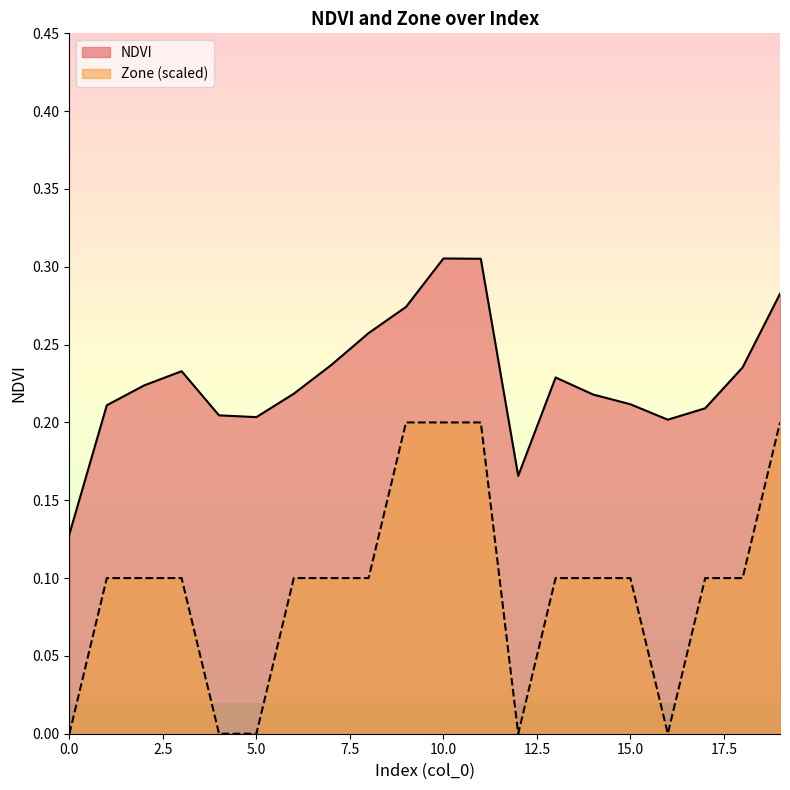

Does the chart display data point markers on the line(s)?

No